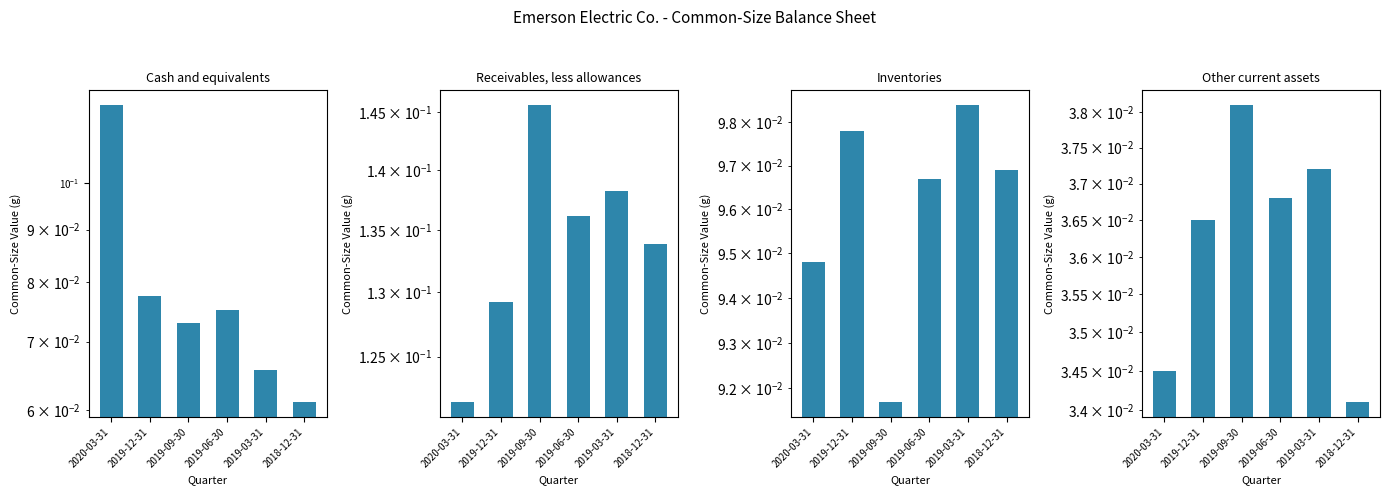

What is the sum of all Inventories values?

0.6